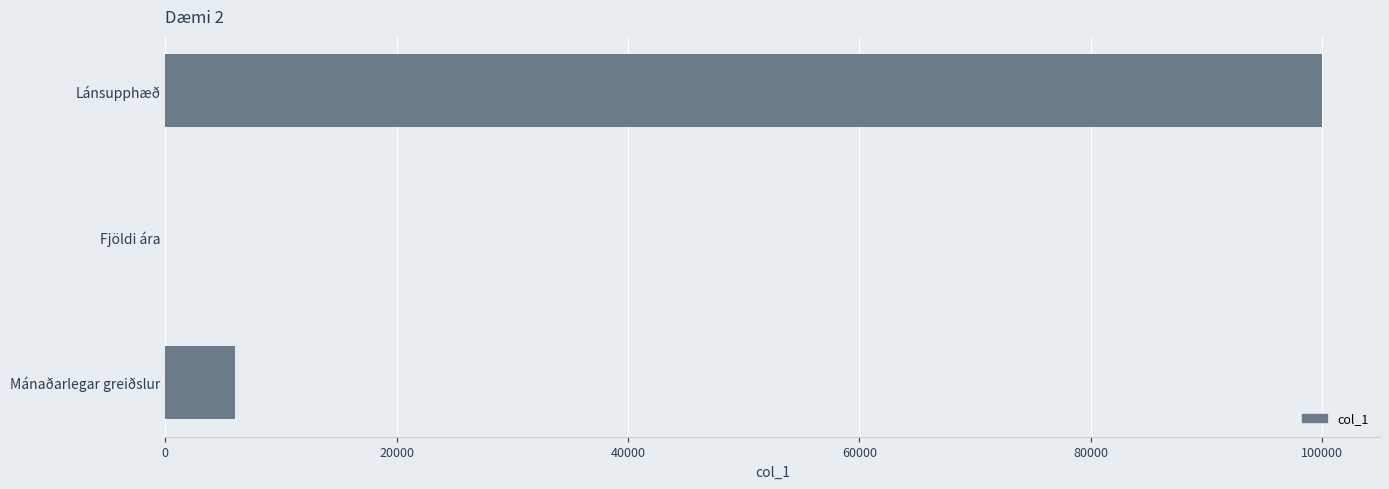

Count the number of data series in this chart.

1